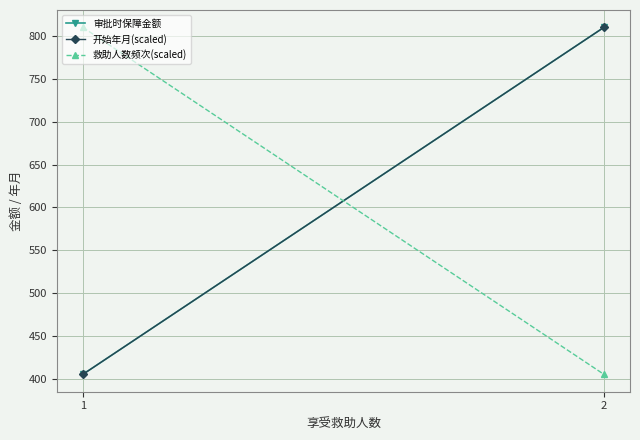

At 1, list the series in order from largest to smallest.

救助人数频次(scaled), 审批时保障金额, 开始年月(scaled)